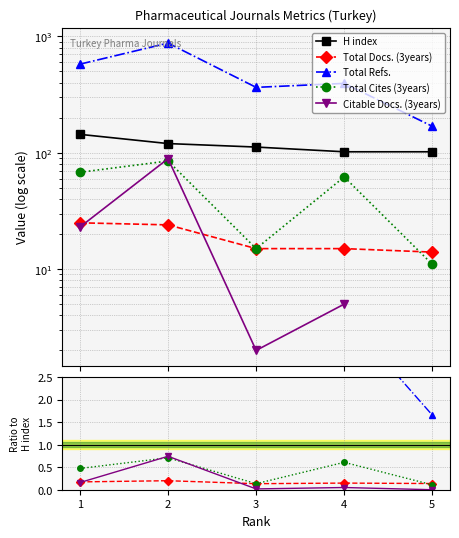

What is the difference between the second highest and second lowest values in the Total Cites (3years) series?

53.0